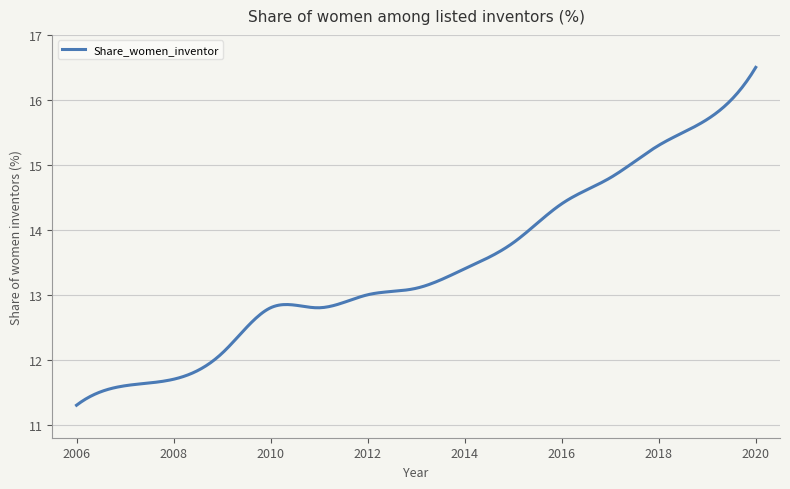

What is the difference between the maximum and minimum values?

5.2